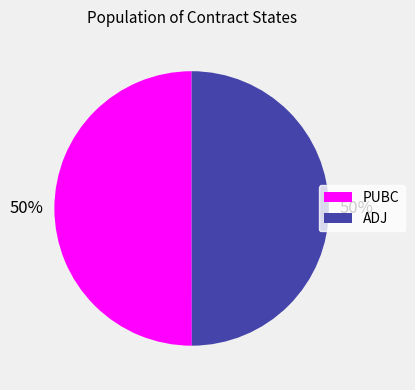

To the nearest percent, what is the average slice percentage?

50%